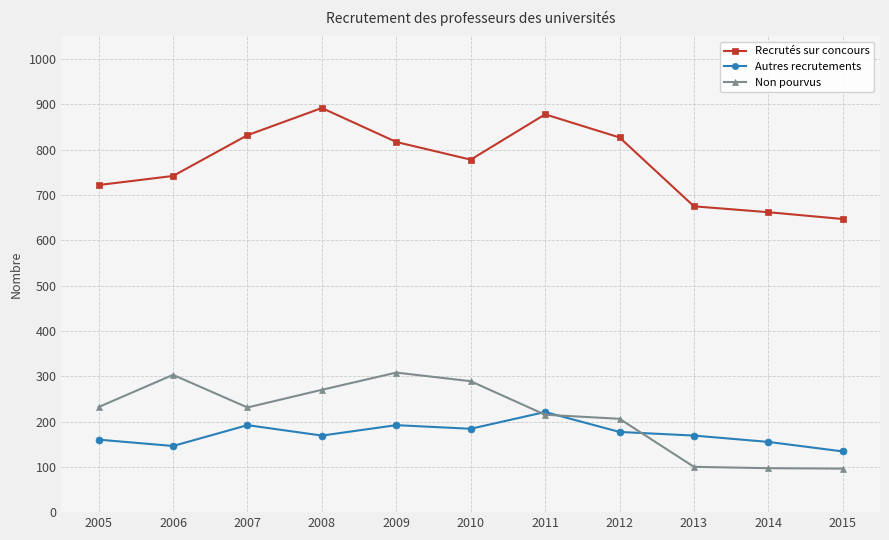

True or false: Autres recrutements has more than 0 interior local peaks.

True